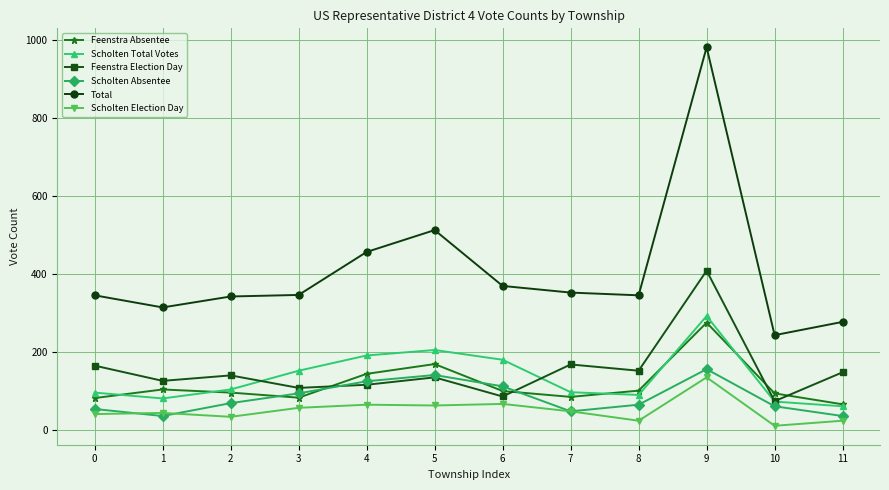

Does the chart display data point markers on the line(s)?

Yes